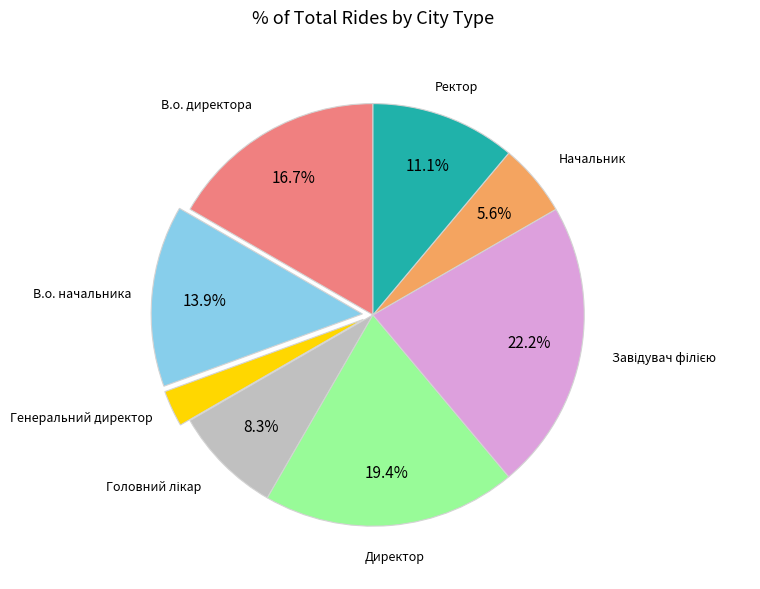

True or false: Директор accounts for 19% of the total.

True